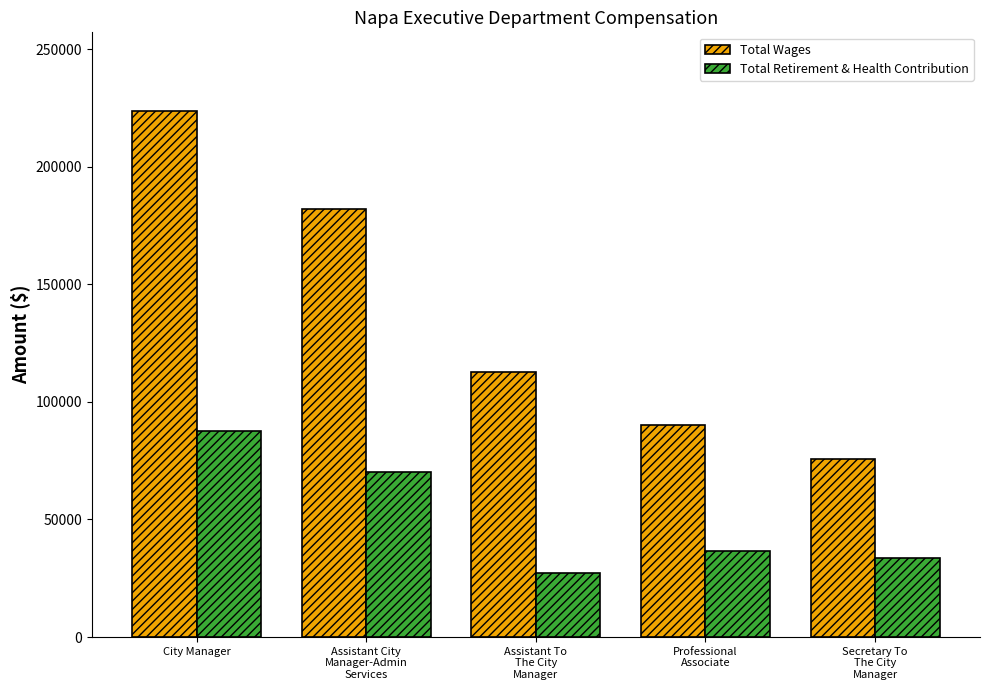

How many bars are there in total?

10